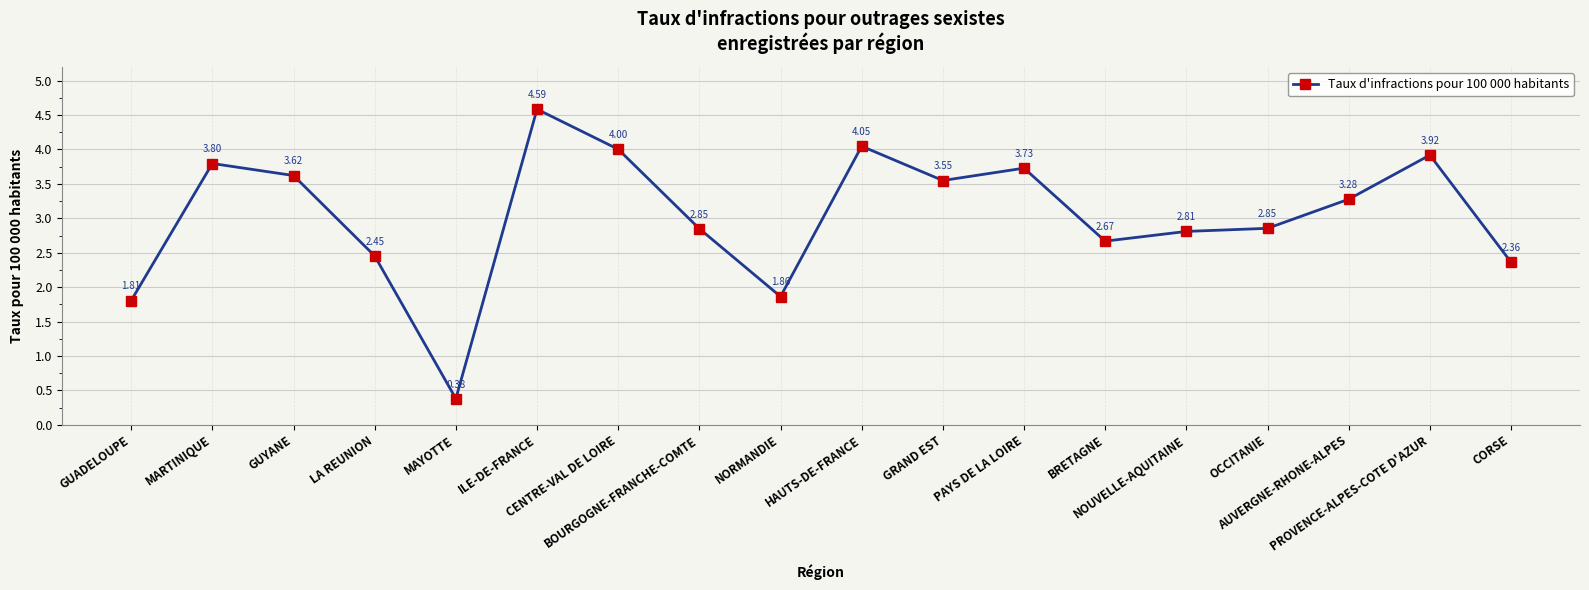

Where is the first local minimum?

MAYOTTE